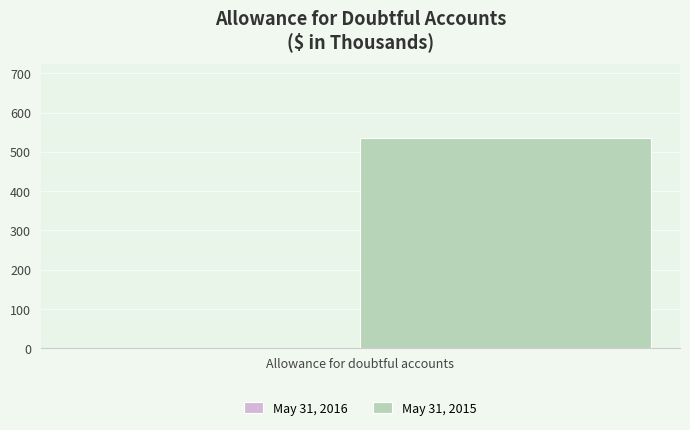

Where is May 31, 2016 nearest to the value 268?

Allowance for doubtful accounts 2016